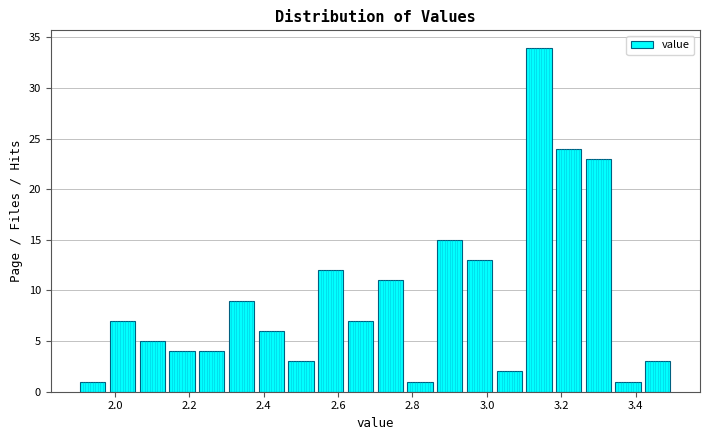

Which range on the x-axis has the tallest bar?

3.10 to 3.18